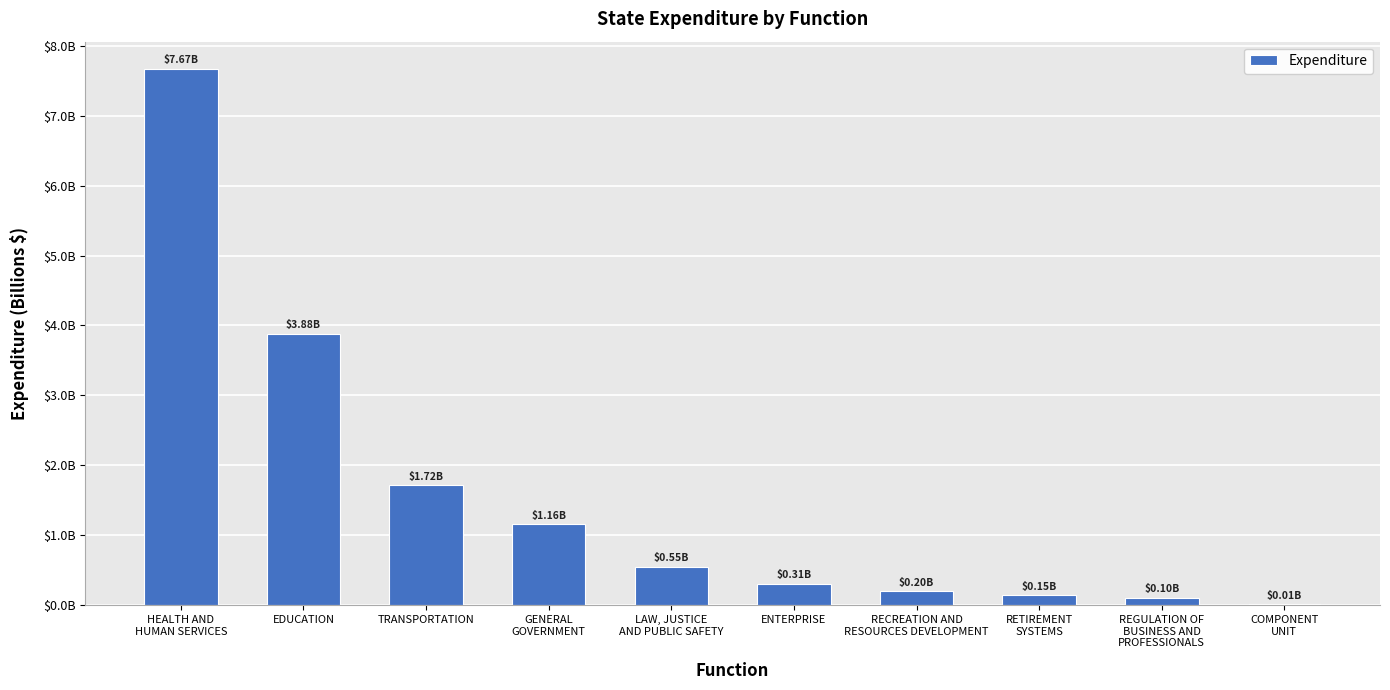

Reading left to right, list all the values displayed in this chart.

HEALTH AND
HUMAN SERVICES=7674417627.9	EDUCATION=3881938270.4	TRANSPORTATION=1716211749.3	GENERAL
GOVERNMENT=1160116337.4	LAW, JUSTICE
AND PUBLIC SAFETY=547105517.5	ENTERPRISE=305013167.6	RECREATION AND
RESOURCES DEVELOPMENT=202586500.7	RETIREMENT
SYSTEMS=145366816.4	REGULATION OF
BUSINESS AND
PROFESSIONALS=103376559.4	COMPONENT
UNIT=11277287.2